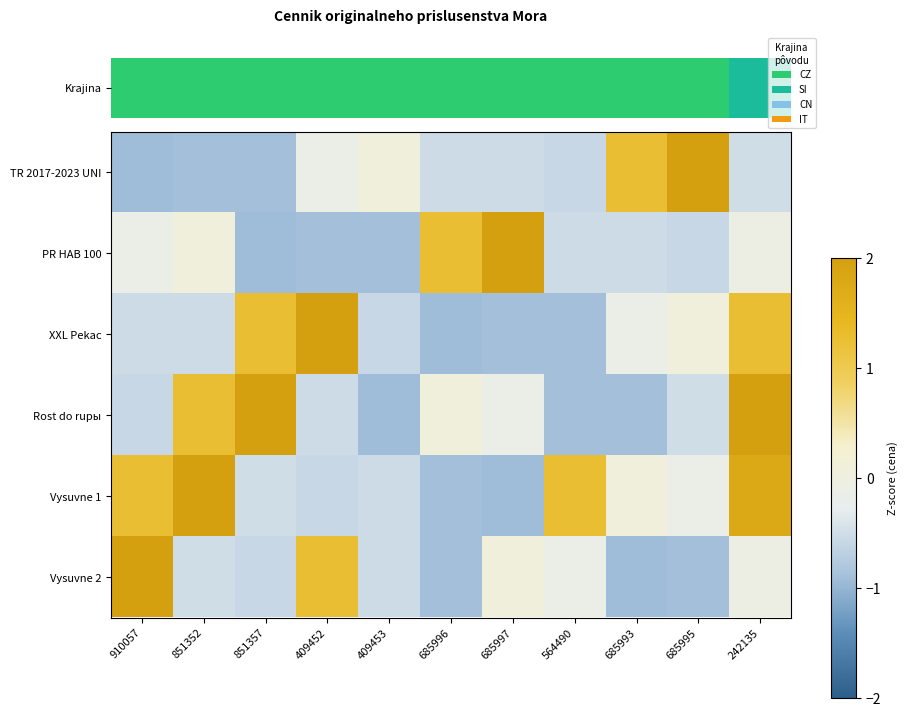

What is the total value across all series at 409453?

-3.4